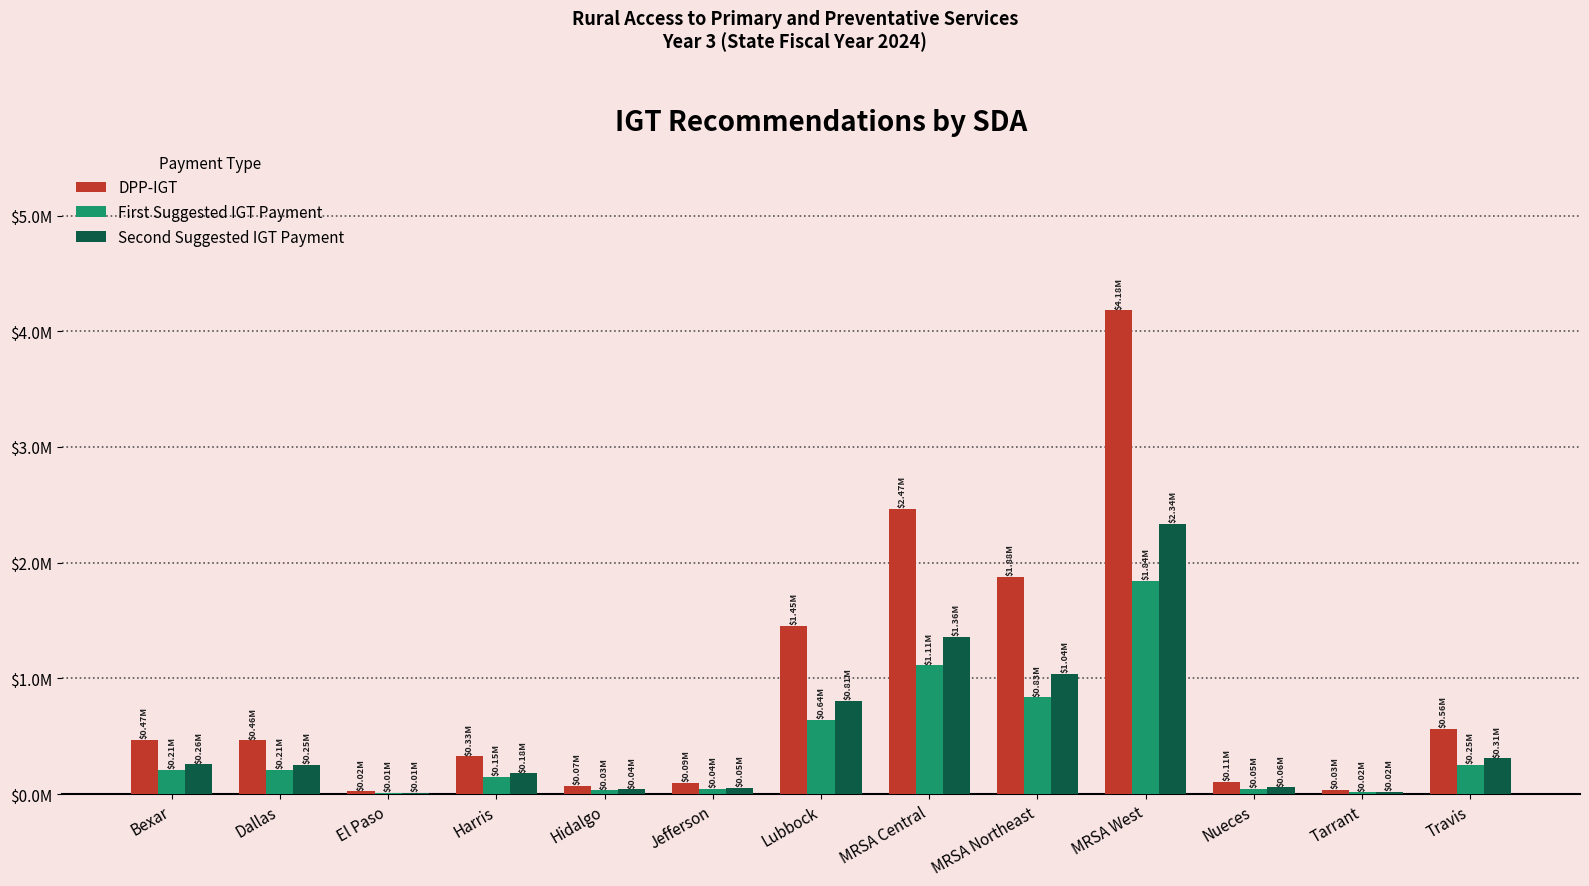

What are all the series names shown in the legend?

DPP-IGT, First Suggested IGT Payment, Second Suggested IGT Payment